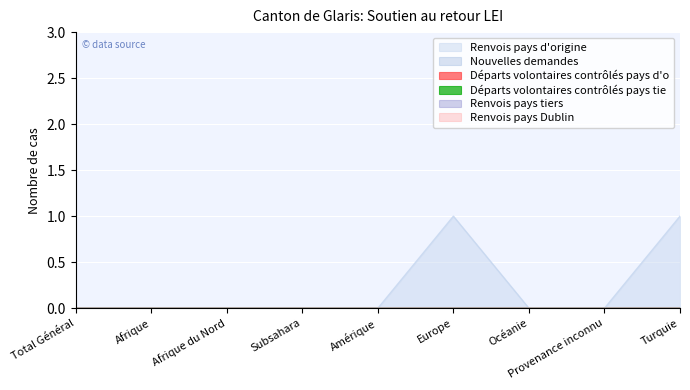

Reading right to left, transcribe all the data shown in this chart.

Renvois pays d'origine: Turquie=1	Provenance inconnu=0	Océanie=0	Europe=1	Amérique=0	Subsahara=0	Afrique du Nord=0	Afrique=0	Total Général=0
Nouvelles demandes: Turquie=0	Provenance inconnu=0	Océanie=0	Europe=0	Amérique=0	Subsahara=0	Afrique du Nord=0	Afrique=0	Total Général=0
Départs volontaires contrôlés pays d'o: Turquie=0	Provenance inconnu=0	Océanie=0	Europe=0	Amérique=0	Subsahara=0	Afrique du Nord=0	Afrique=0	Total Général=0
Départs volontaires contrôlés pays tie: Turquie=0	Provenance inconnu=0	Océanie=0	Europe=0	Amérique=0	Subsahara=0	Afrique du Nord=0	Afrique=0	Total Général=0
Renvois pays tiers: Turquie=0	Provenance inconnu=0	Océanie=0	Europe=0	Amérique=0	Subsahara=0	Afrique du Nord=0	Afrique=0	Total Général=0
Renvois pays Dublin: Turquie=0	Provenance inconnu=0	Océanie=0	Europe=0	Amérique=0	Subsahara=0	Afrique du Nord=0	Afrique=0	Total Général=0